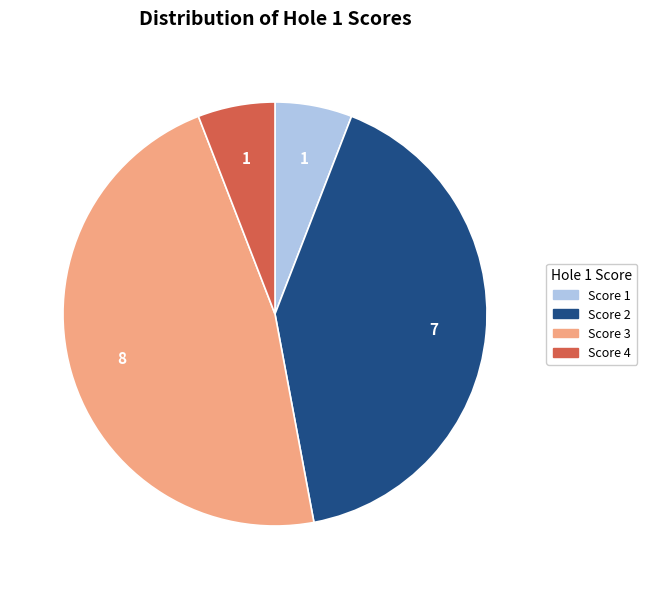

Is there any slice that represents more than half of the pie?

No